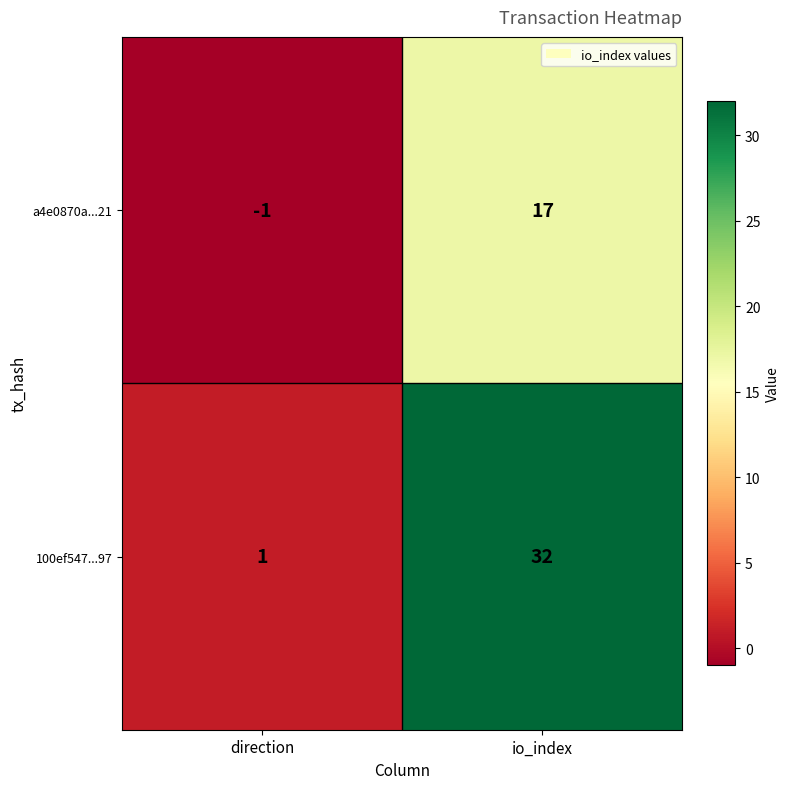

What is the difference between the maximum and minimum values in the 100ef547...97 series?

31